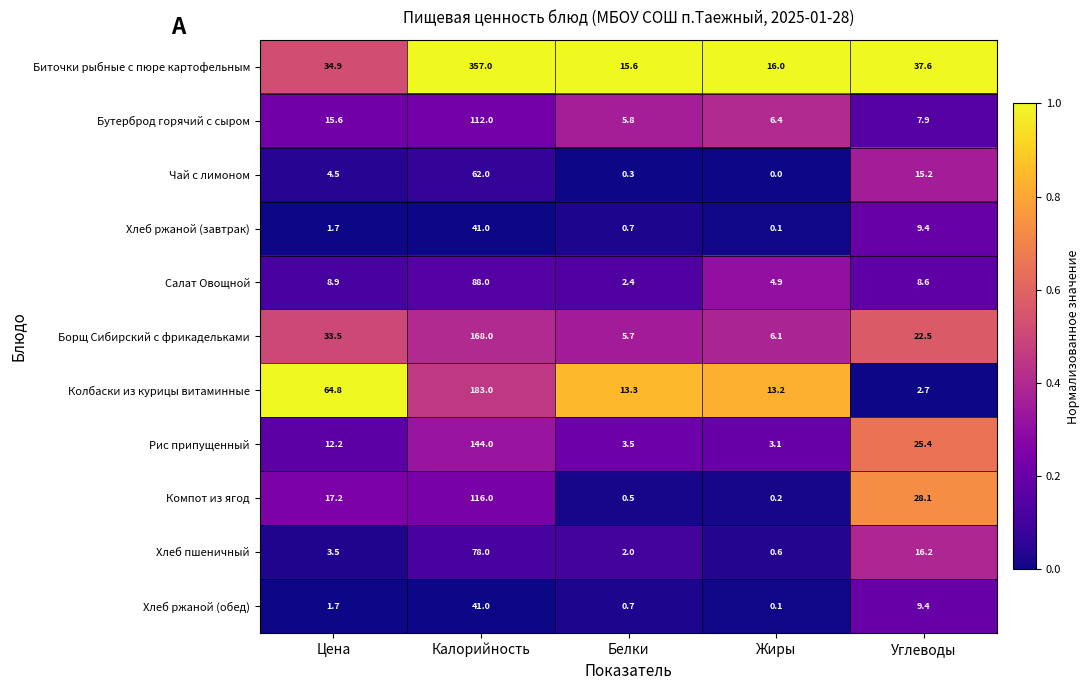

True or false: Салат Овощной has a value of 2.1 at Жиры.

False